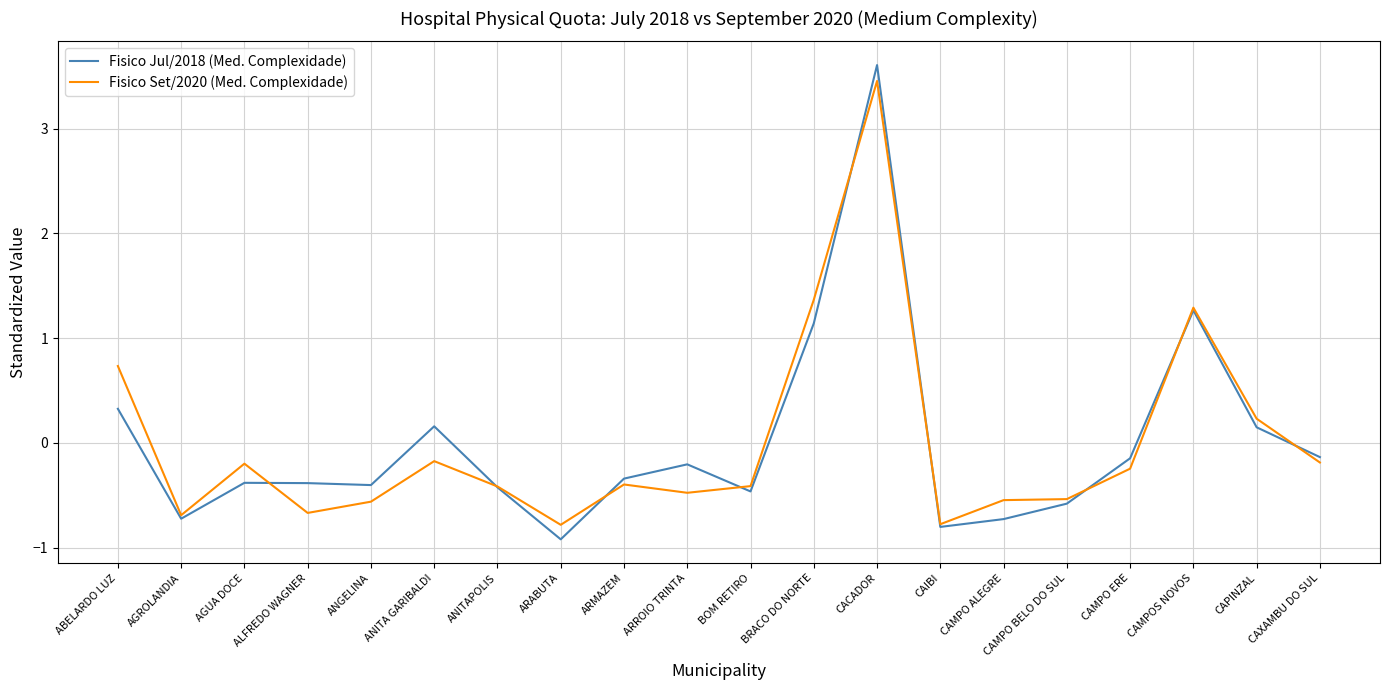

What is the total value across all series at ANITAPOLIS?

-0.8